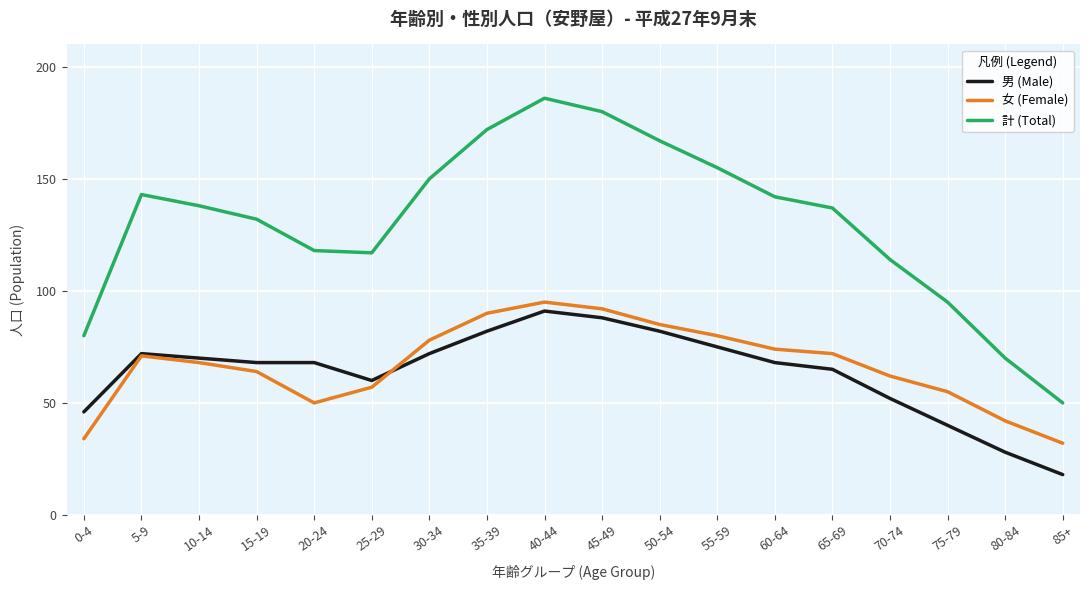

What is the minimum value for 男 (Male)?

18